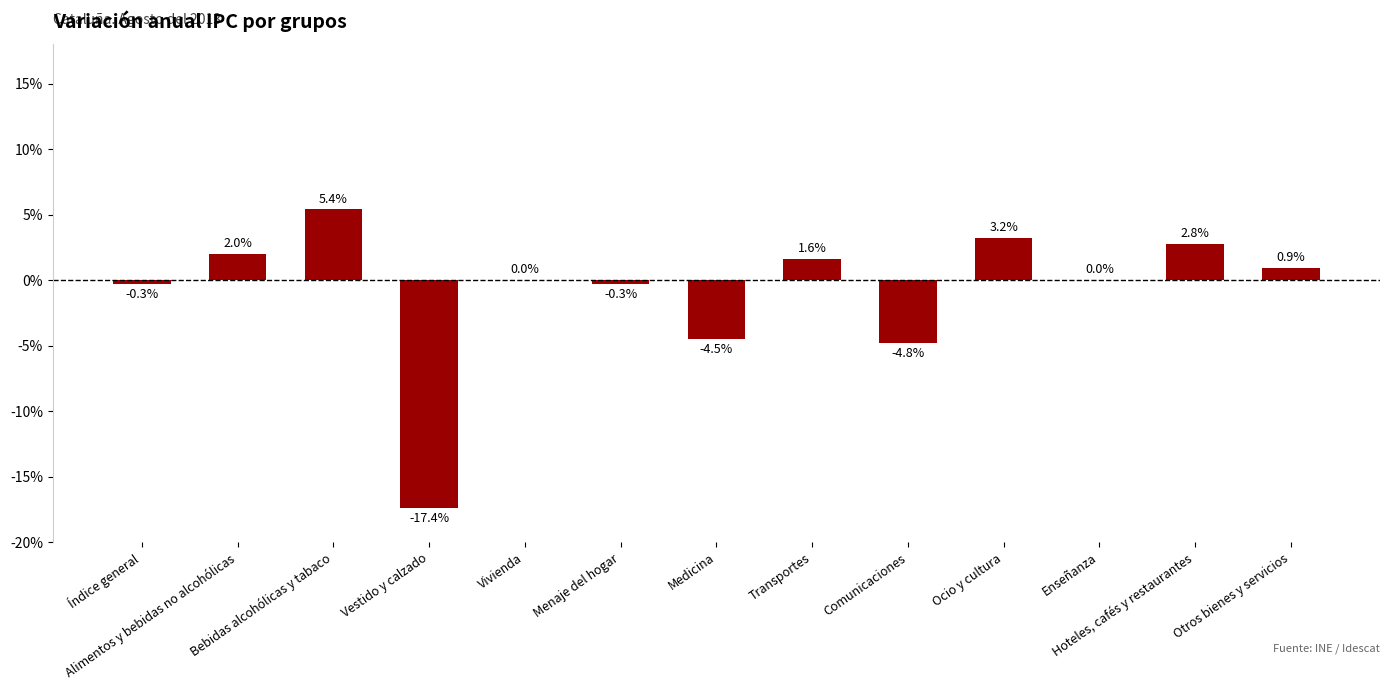

How many distinct data groups are displayed?

1